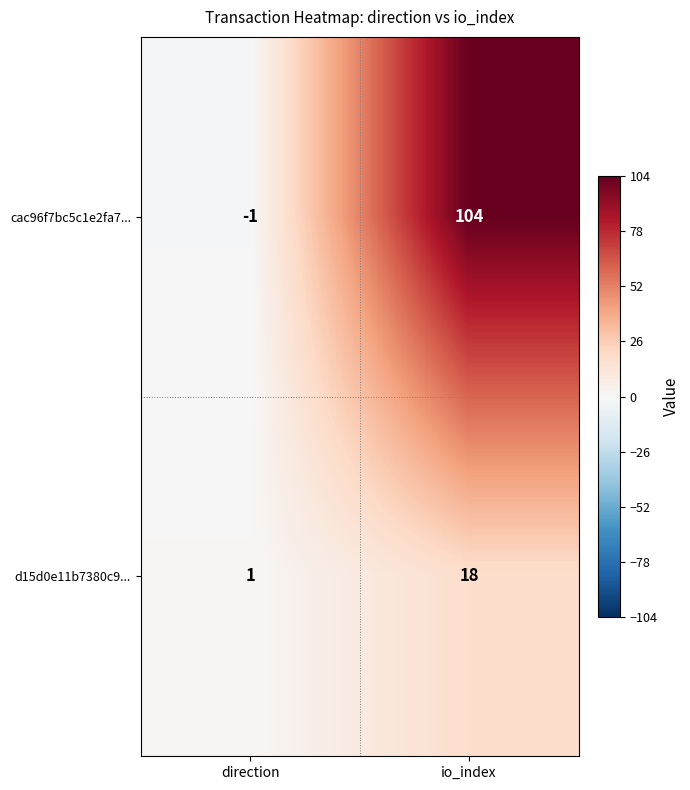

What is the greatest value displayed?

104